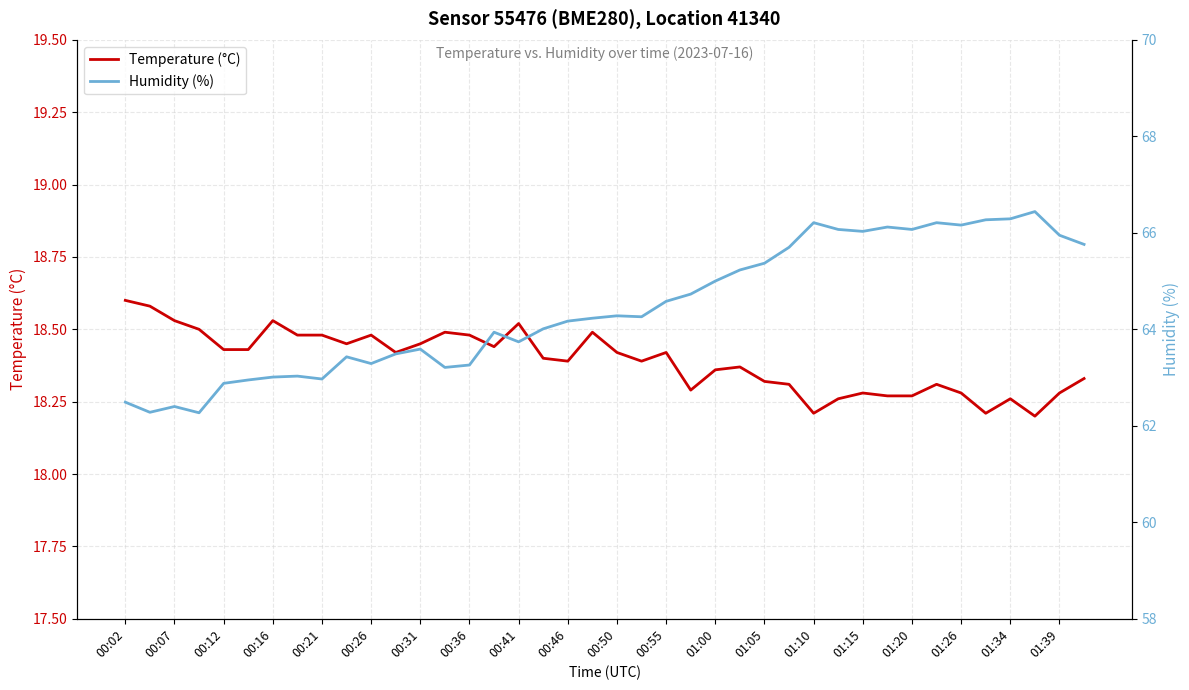

The Temperature (°C) series shows 18.3 at 01:05. True or false?

True